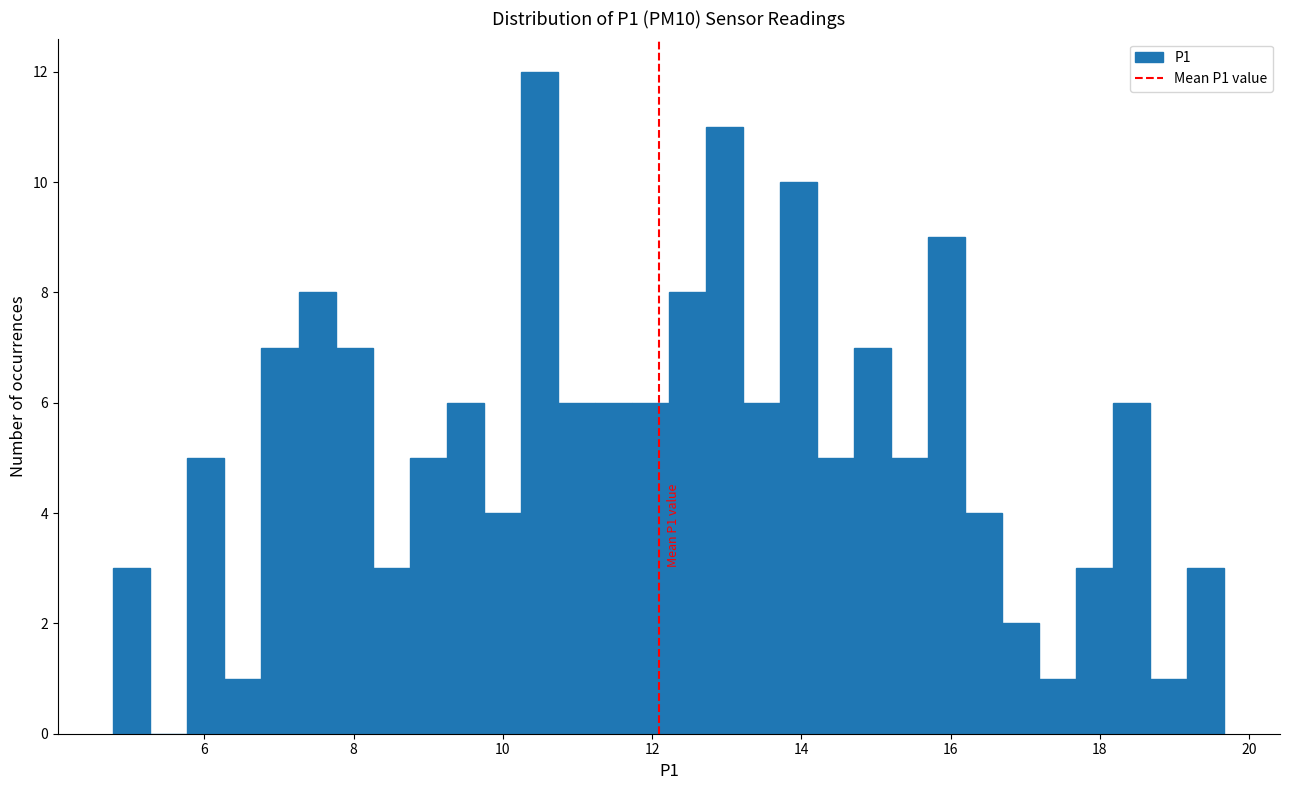

Read against the x-axis, roughly where is the centre of the tallest bar?

10.4